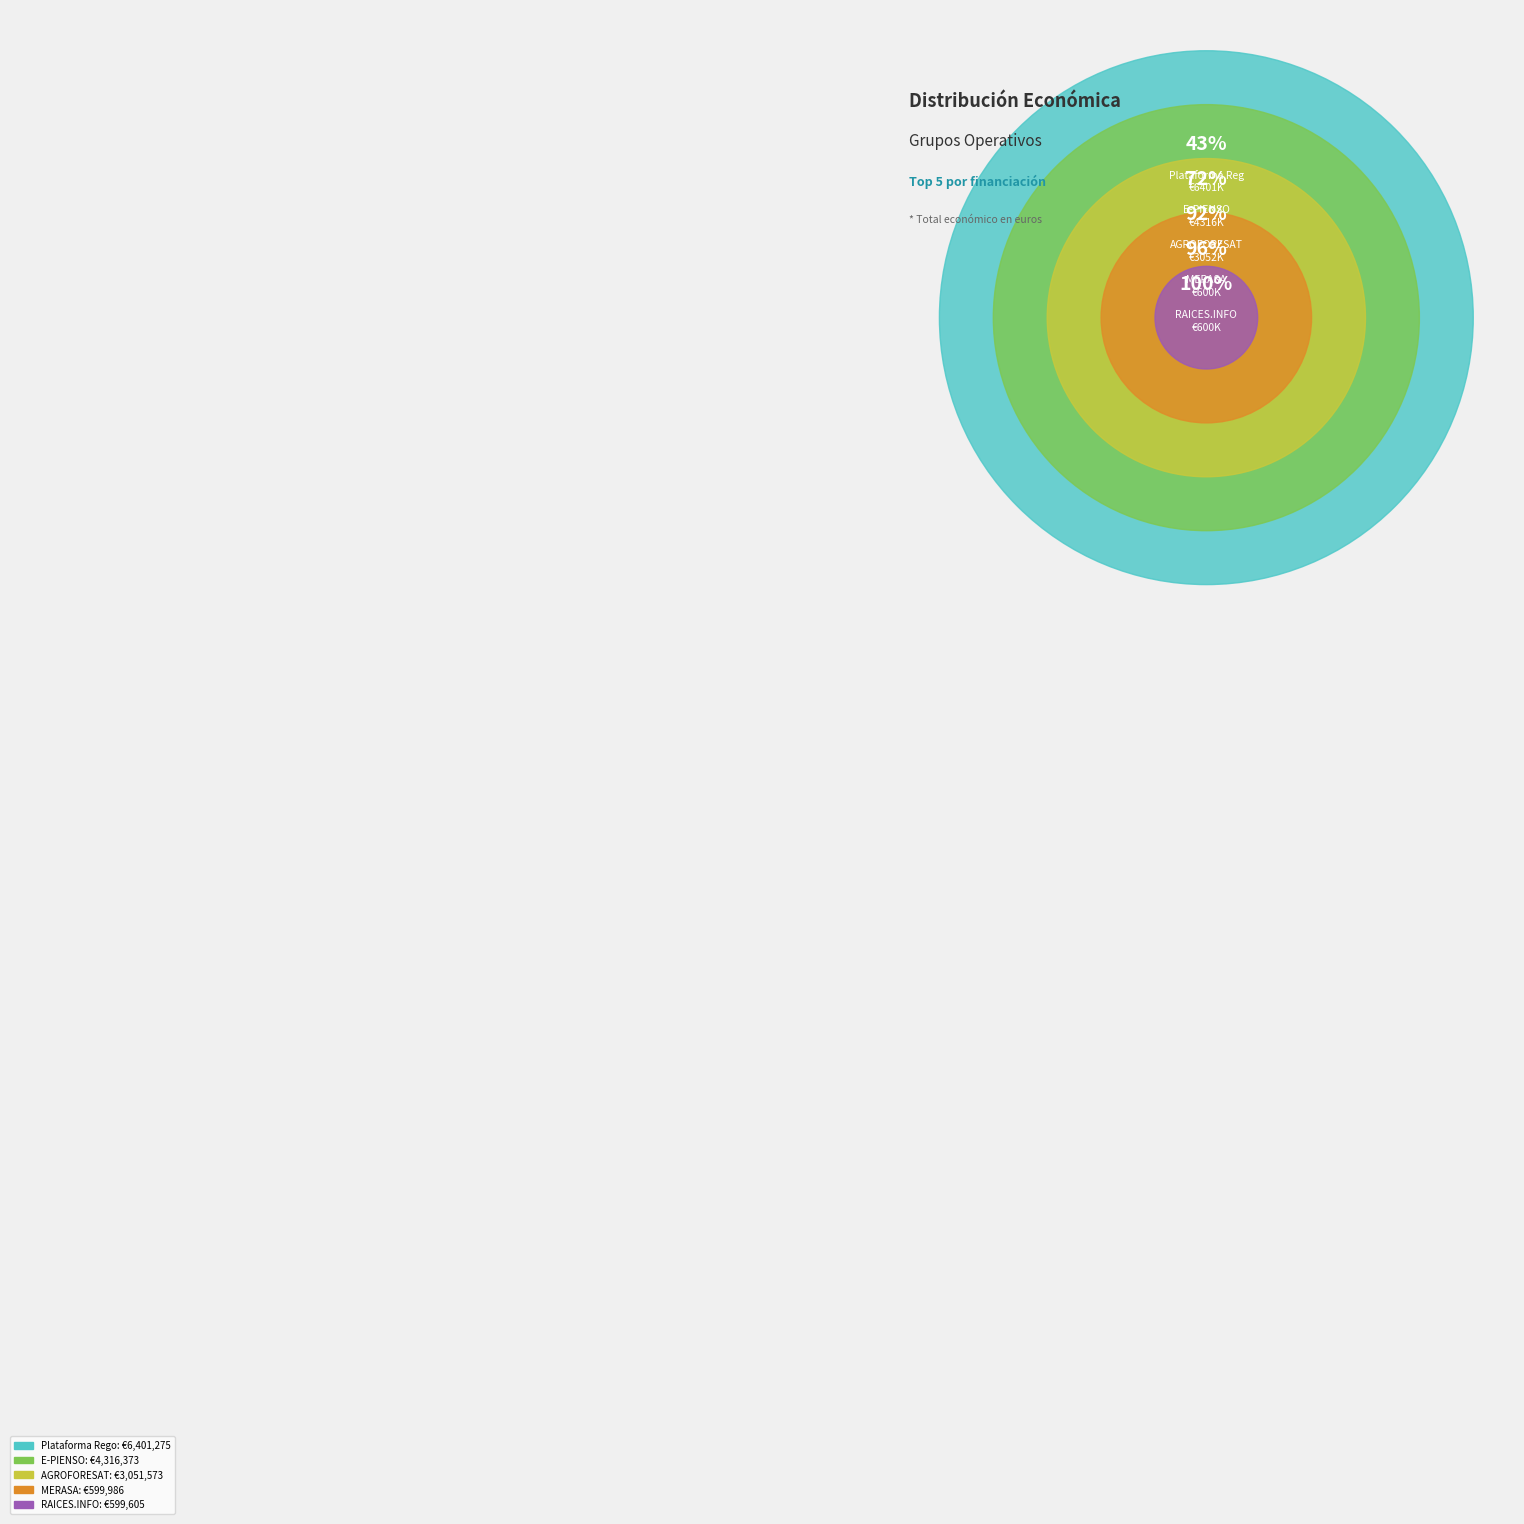

Which slice is the largest?

Plataforma Rego